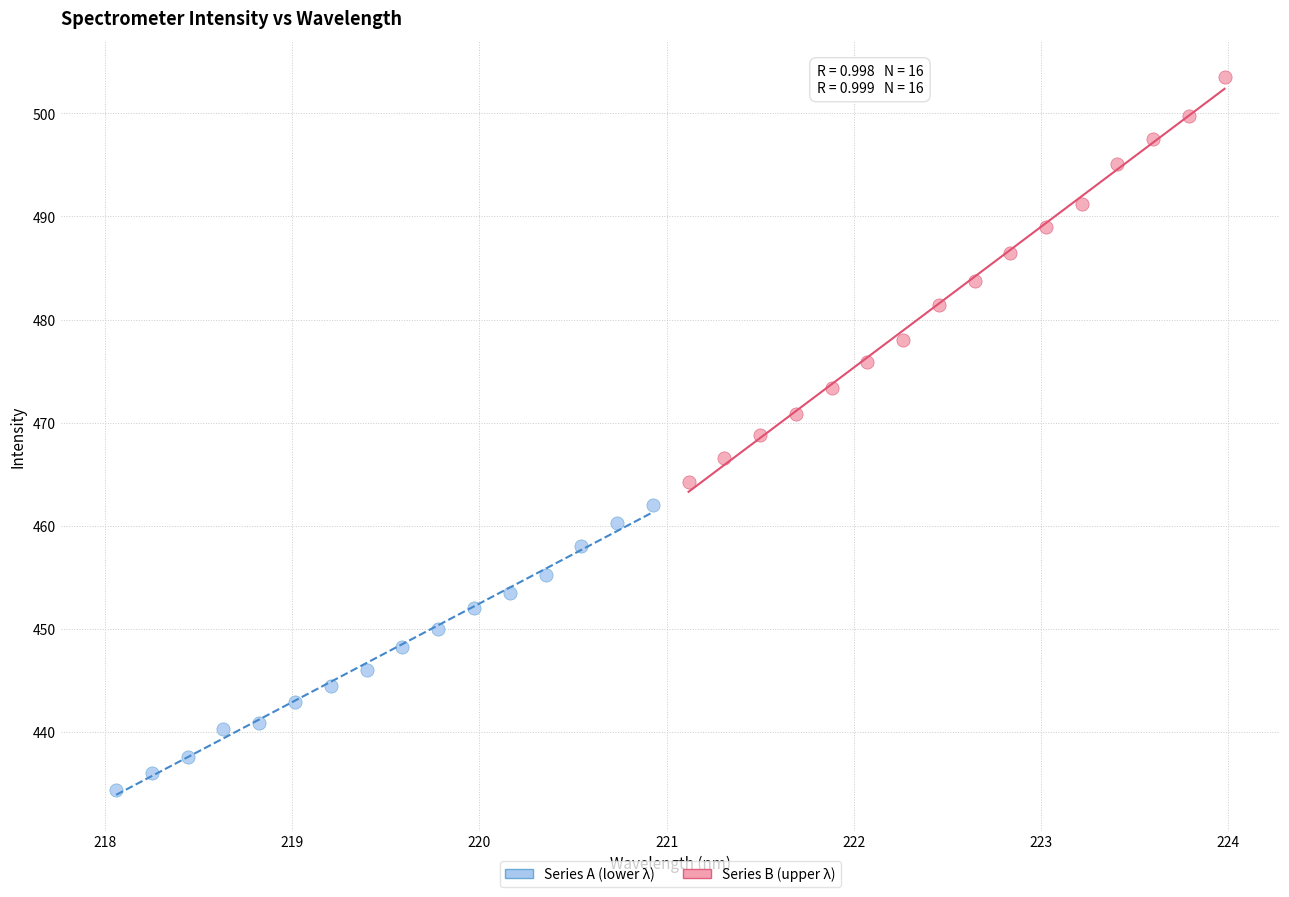

Which series contains the highest Y value?

Series B (upper λ)